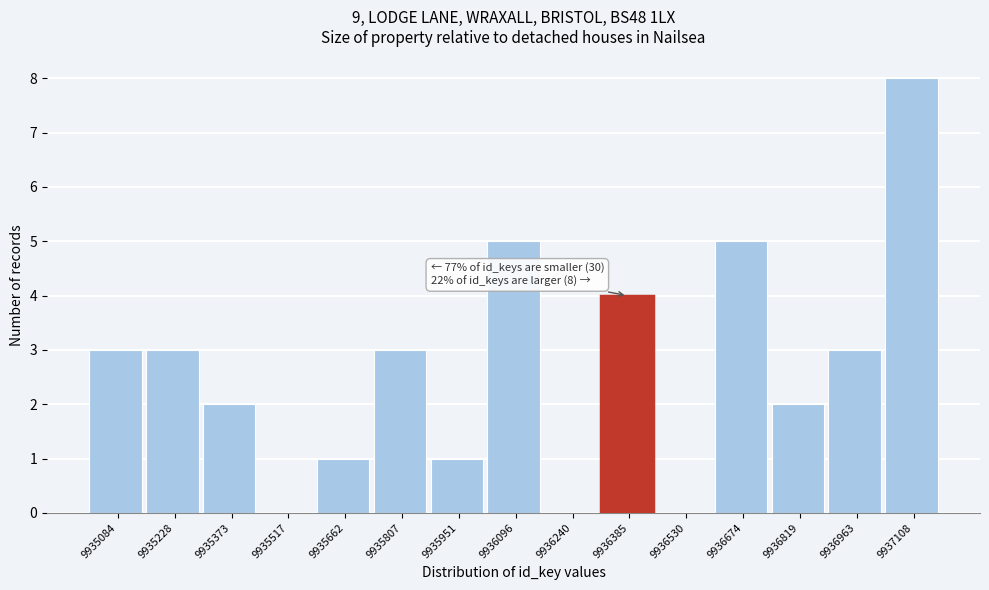

Reading left to right, what are all the values shown in this chart?

9935084=3	9935228=3	9935373=2	9935517=0	9935662=1	9935807=3	9935951=1	9936096=5	9936240=0	9936385=4	9936530=0	9936674=5	9936819=2	9936963=3	9937108=8